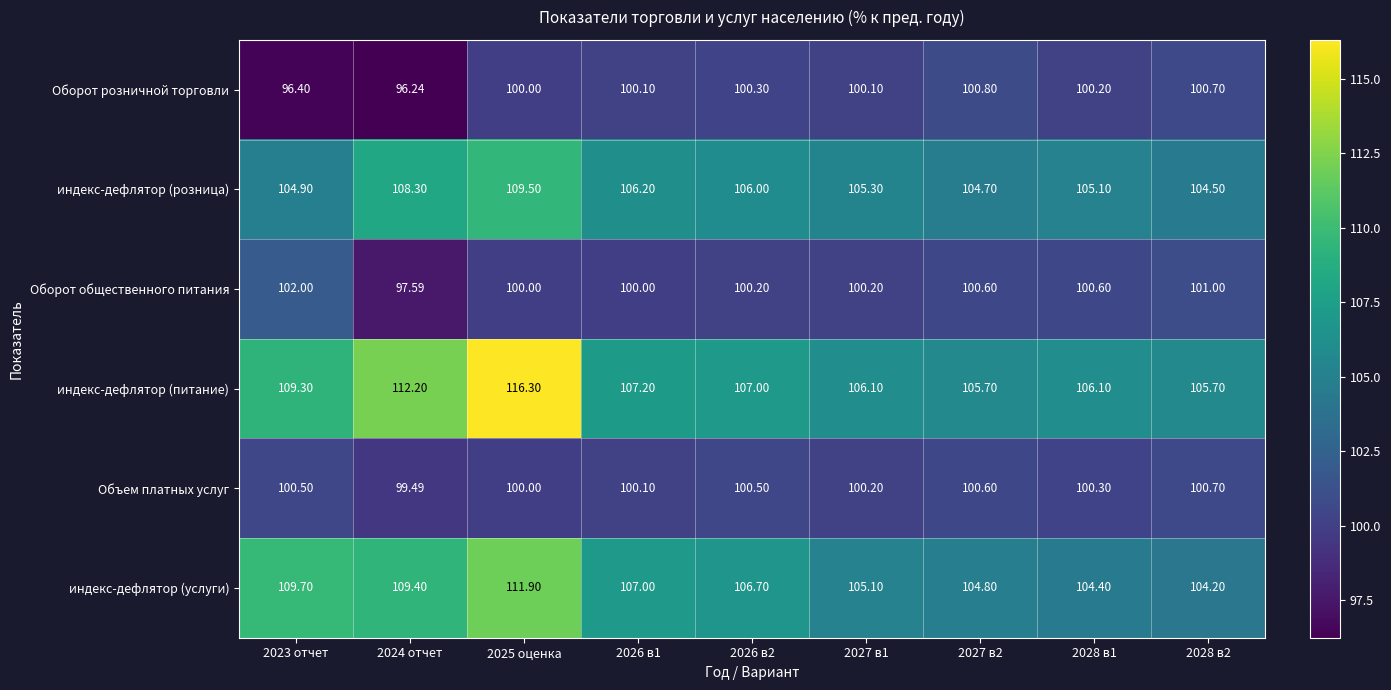

Which series changed the most between 2026 в2 and 2028 в1?

индекс-дефлятор (услуги)